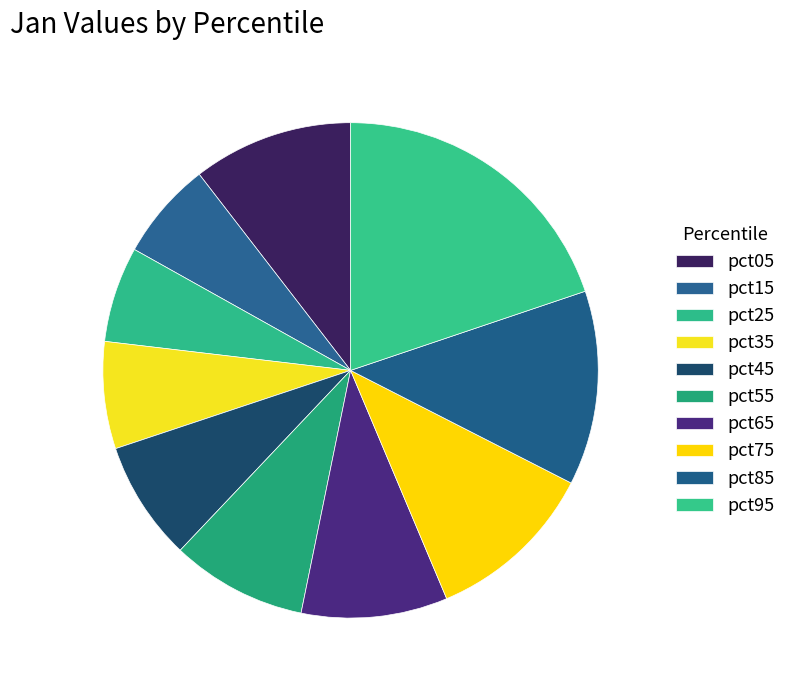

Is it true that pct95 is 20% of the pie?

True